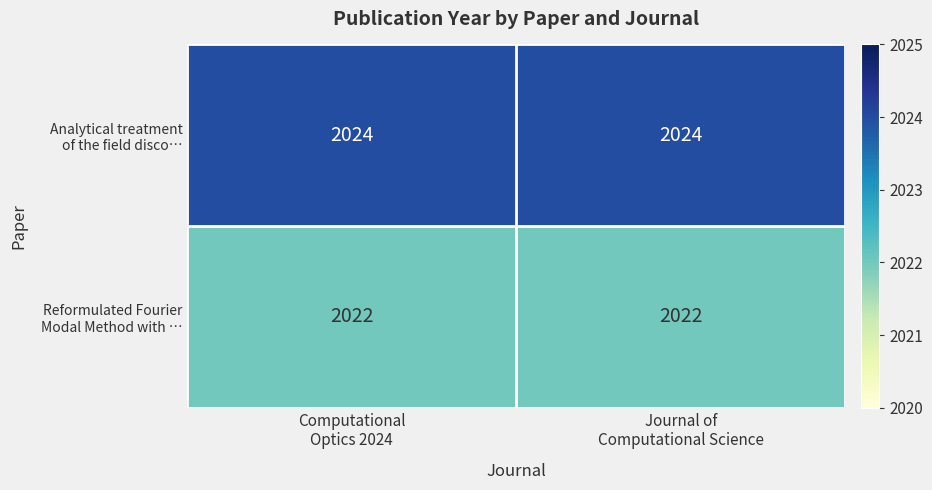

How many series are shown in this chart?

2